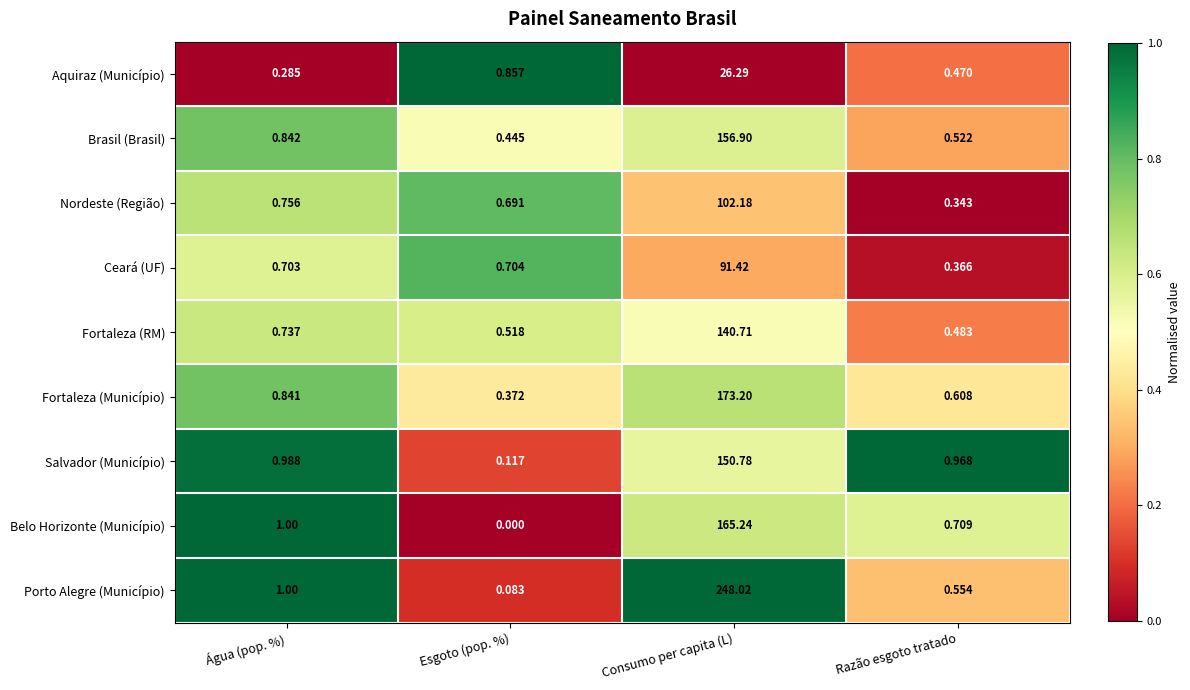

How many series are shown in this chart?

9